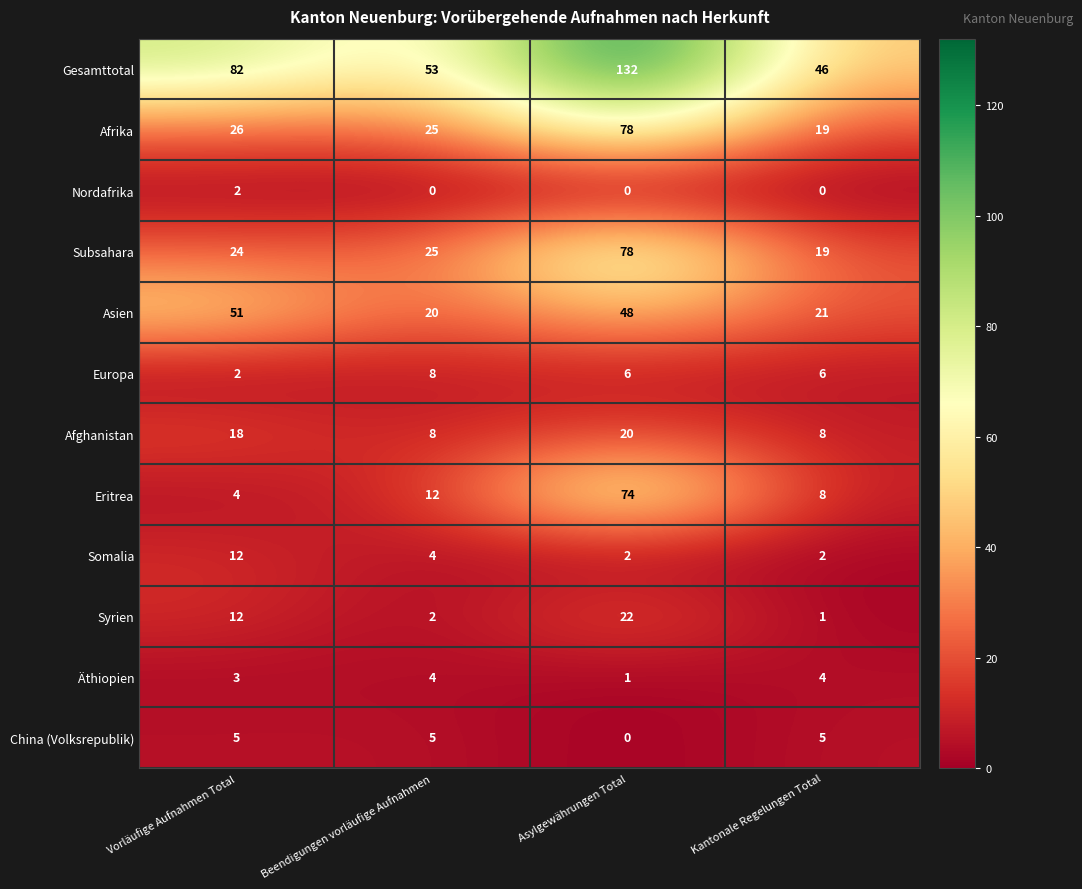

What is the difference between the Asien values at Beendigungen vorläufige Aufnahmen and Vorläufige Aufnahmen Total?

31